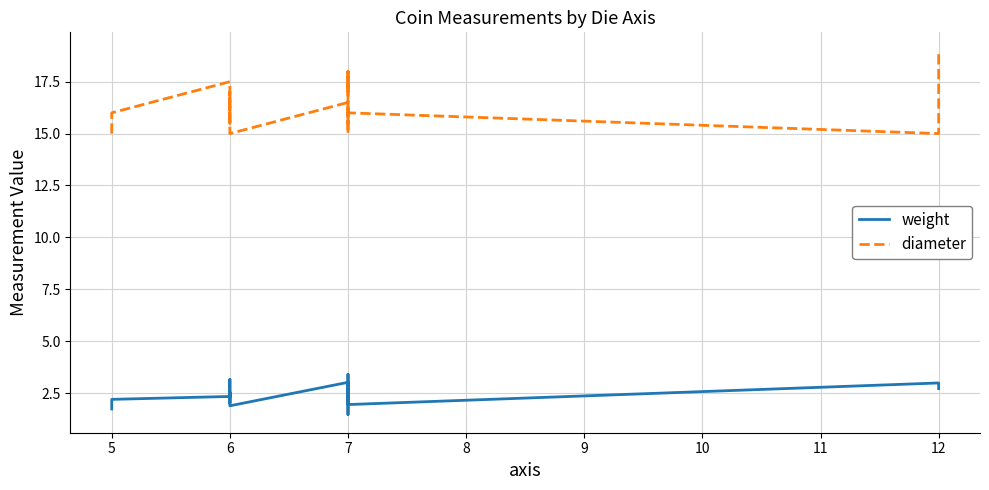

What is the highest value of the diameter series?

19.0